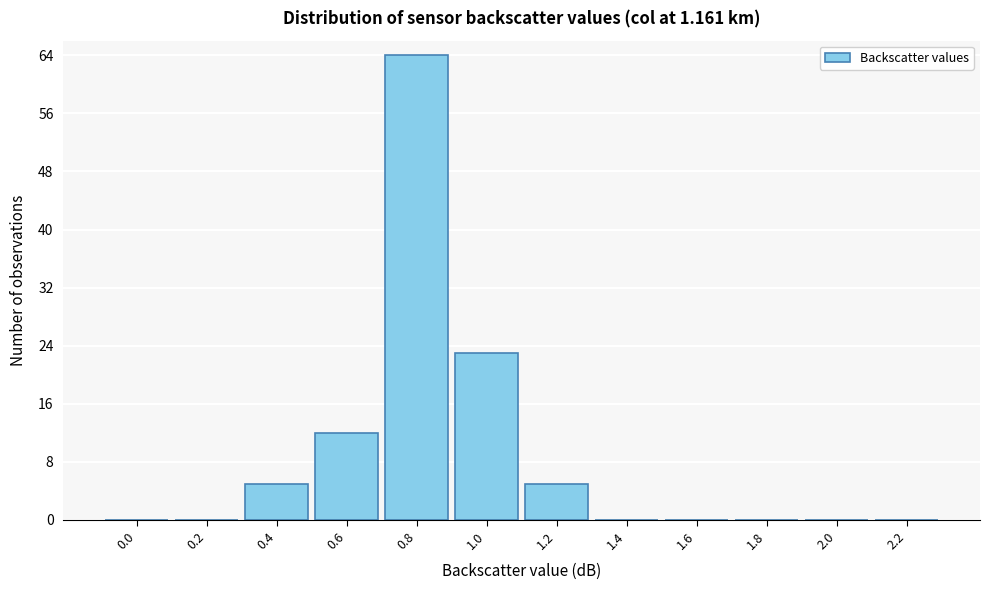

Reading right to left, extract all data points from this chart.

2.2=0	2.0=0	1.8=0	1.6=0	1.4=0	1.2=5	1.0=23	0.8=64	0.6=12	0.4=5	0.2=0	0.0=0